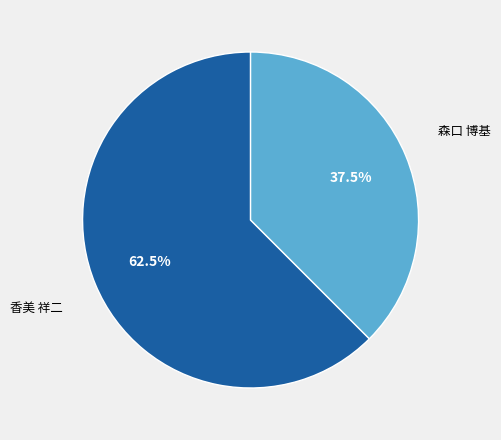

Is there a majority slice in this chart?

Yes